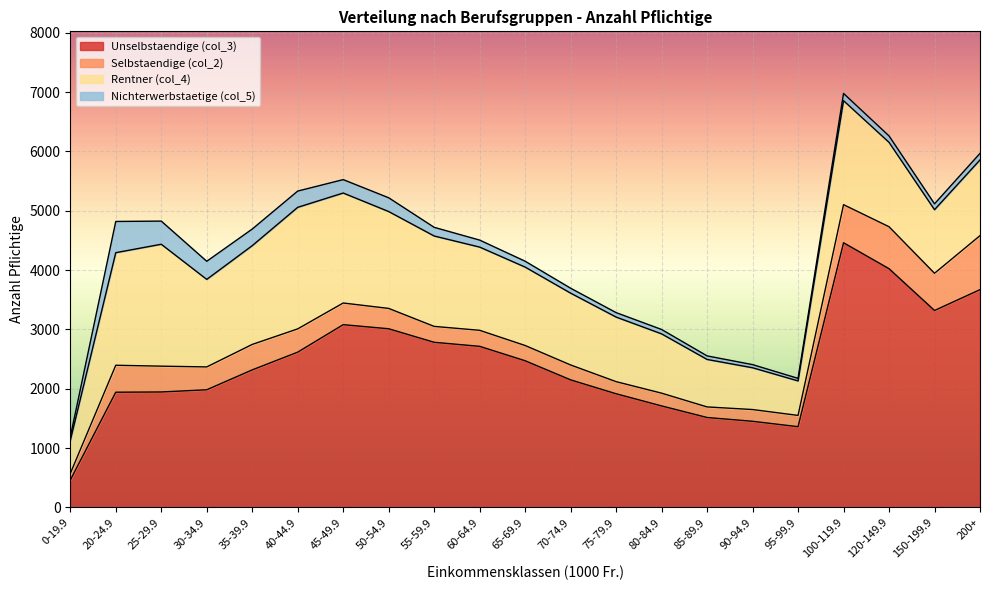

What is the difference between the highest and lowest values at 70-74.9?

2067